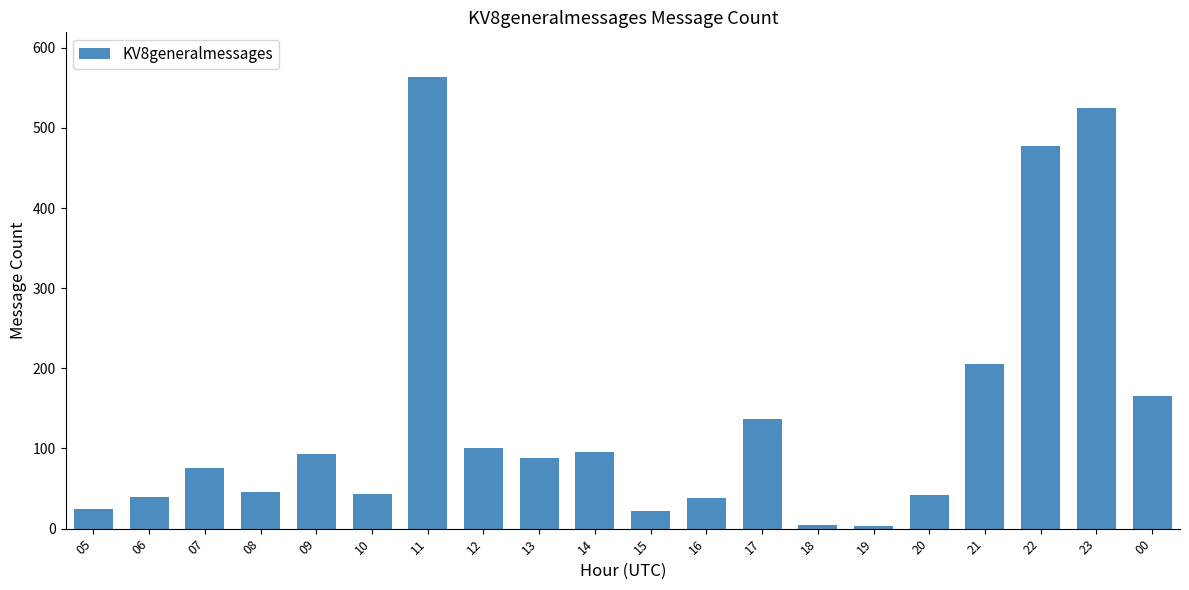

How many data points does each series have?

20